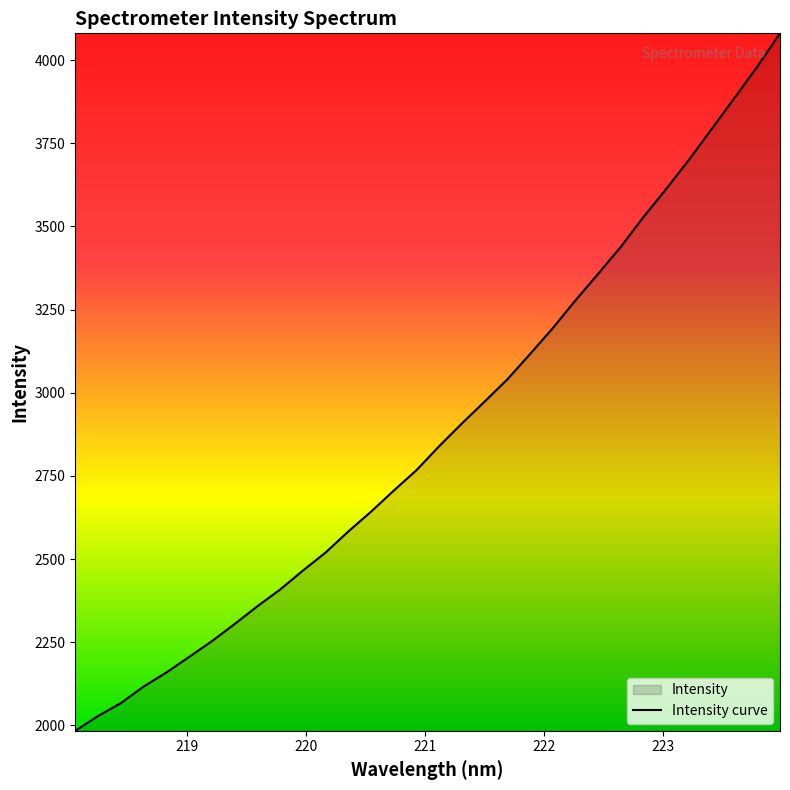

What is the smallest value displayed?

1983.7